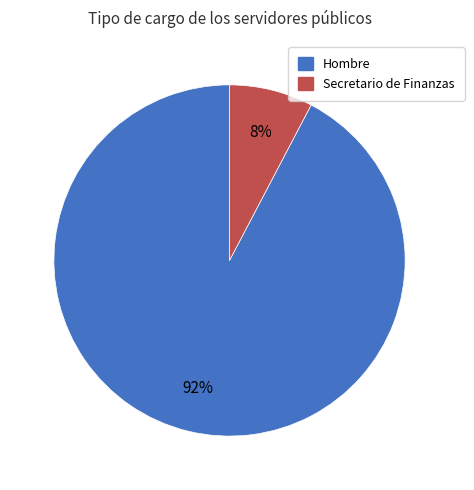

Which category accounts for the majority?

Hombre